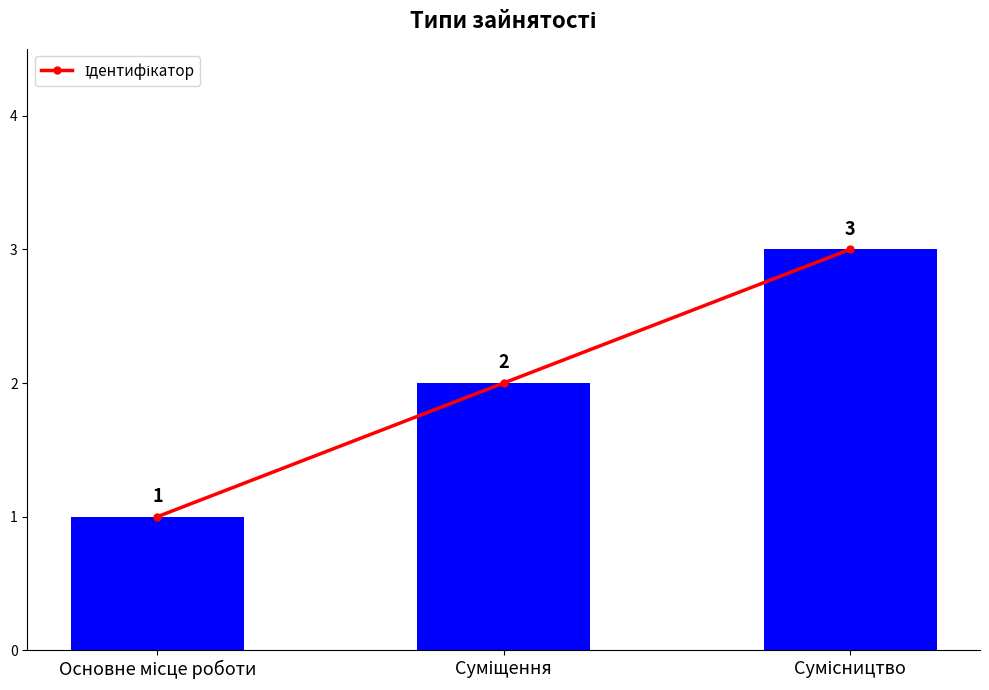

List the labels in order of value, largest first.

Сумісництво, Суміщення, Основне місце роботи